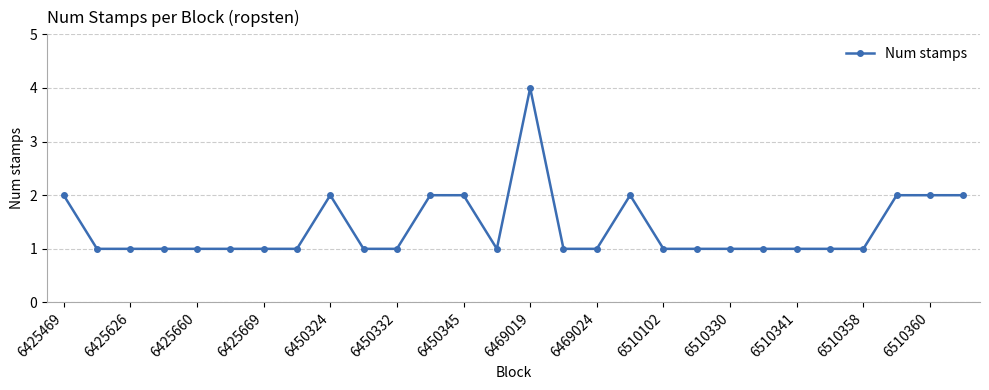

True or false: the data has more than 0 interior local peaks.

True